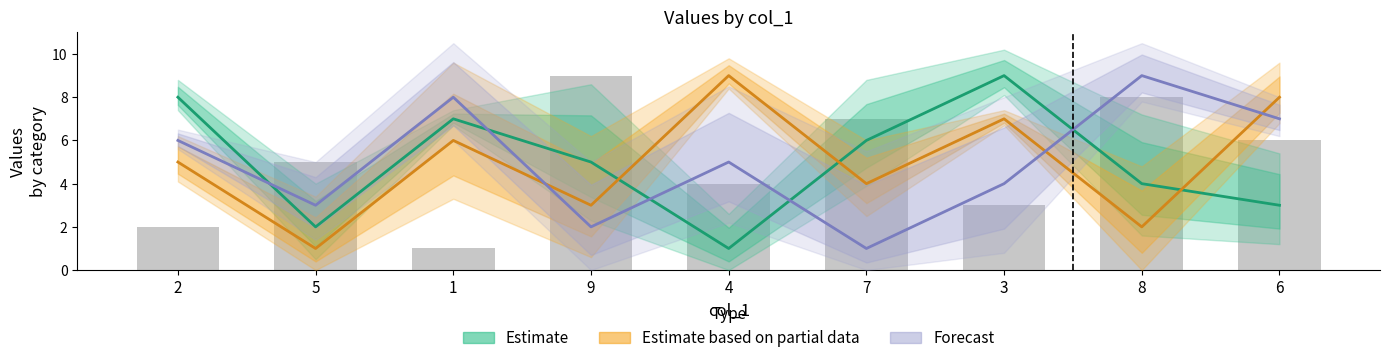

What is the value of the 8th bar from the left?

8